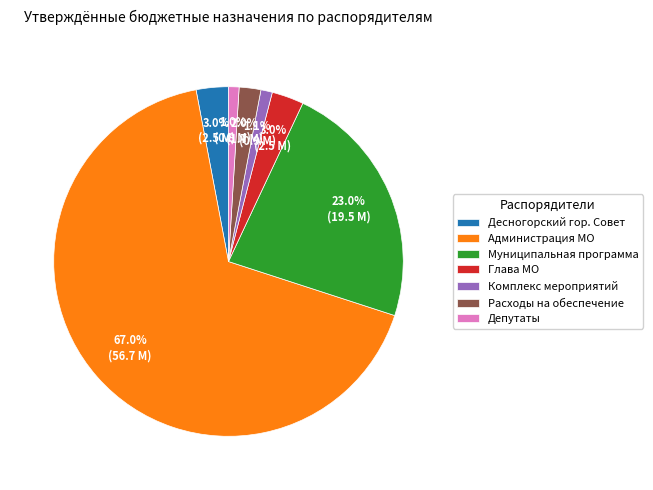

Which category has the biggest portion of the pie?

Администрация МО